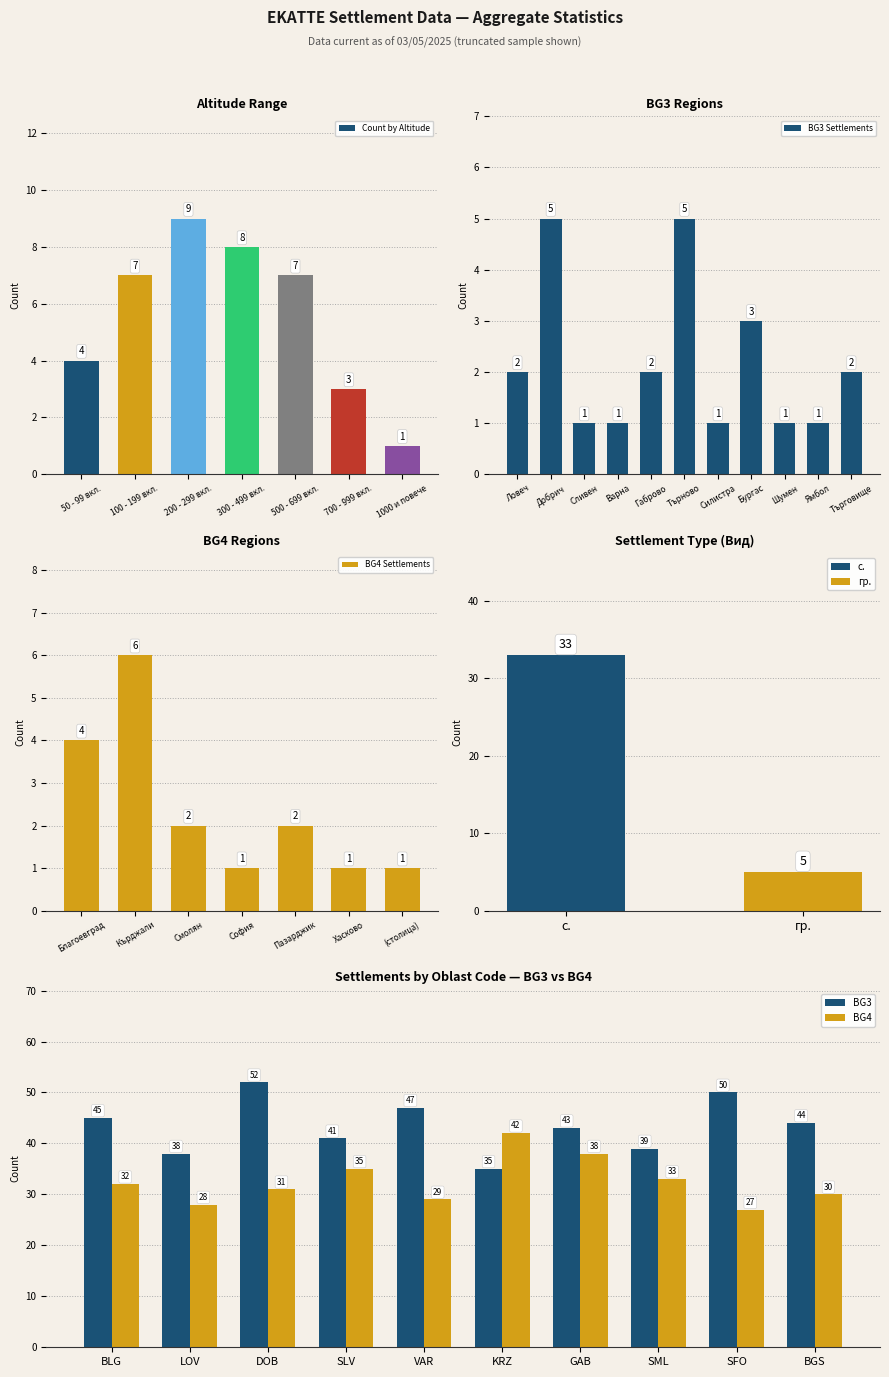

What is the value of the BG3 bar at the 6th from the left?

35